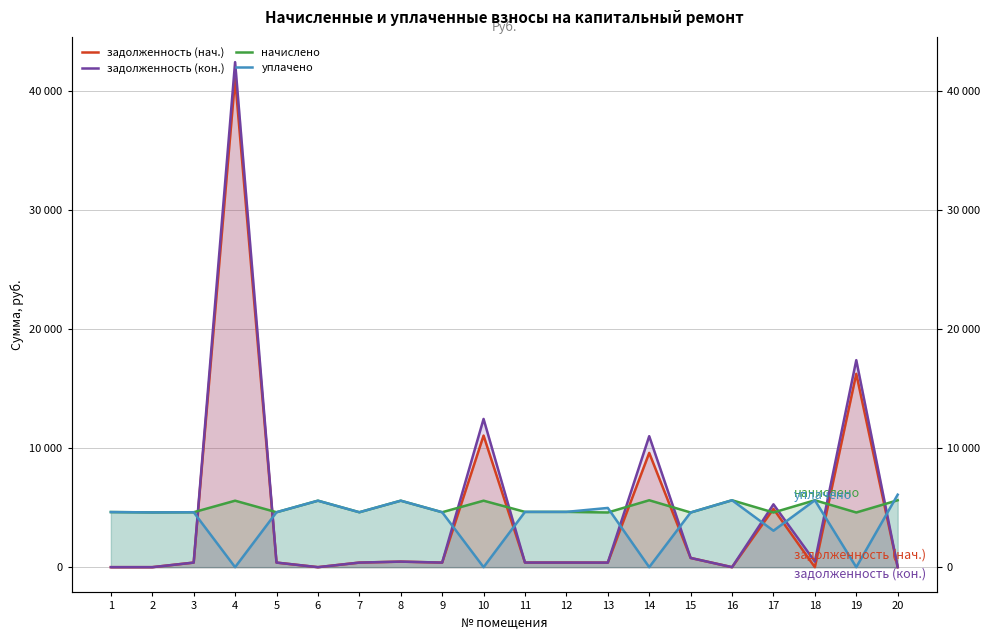

What is the greatest value displayed?

42386.6